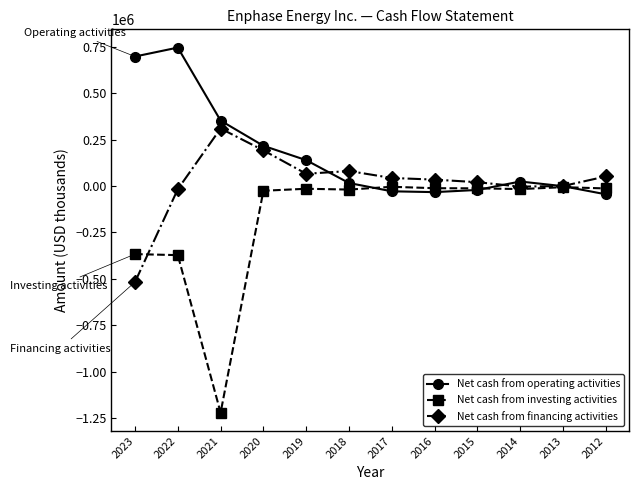

What is the difference between the highest and lowest values at 2015?

41724